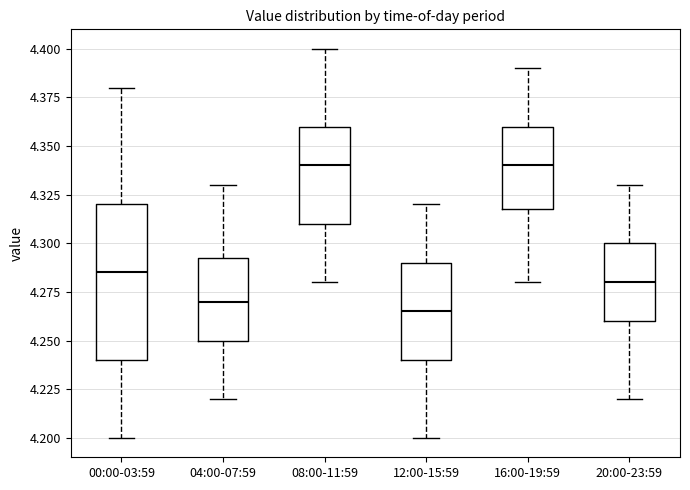

Reading left to right, transcribe this box plot: for each box, give where its median line is, the range the box spans, and where its two whiskers end, as read against the y-axis. The values are not printed on the chart, so give them approximately, as read against the axis.

00:00-03:59: median 4.285, box 4.240 to 4.320, whiskers 4.200 to 4.380
04:00-07:59: median 4.270, box 4.250 to 4.295, whiskers 4.220 to 4.330
08:00-11:59: median 4.340, box 4.310 to 4.360, whiskers 4.280 to 4.400
12:00-15:59: median 4.265, box 4.240 to 4.290, whiskers 4.200 to 4.320
16:00-19:59: median 4.340, box 4.320 to 4.360, whiskers 4.280 to 4.390
20:00-23:59: median 4.280, box 4.260 to 4.300, whiskers 4.220 to 4.330